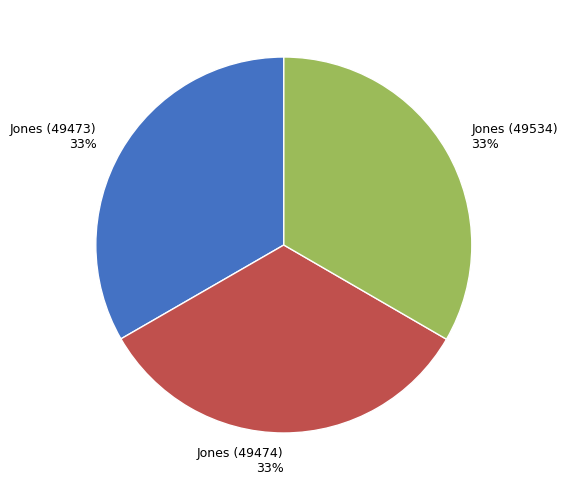

How many slices are in this pie chart?

3